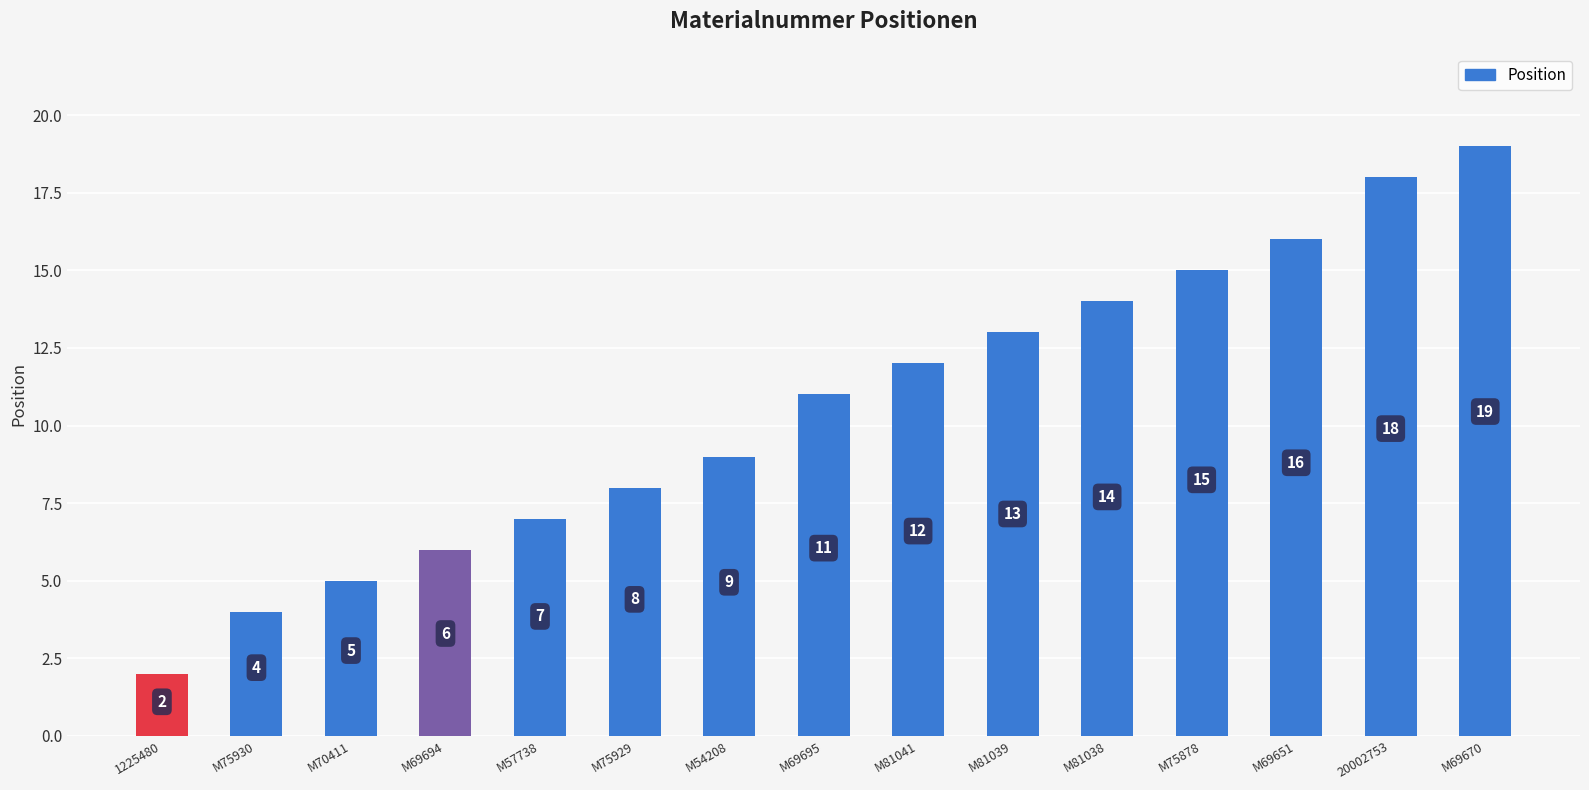

Count the number of data series in this chart.

1